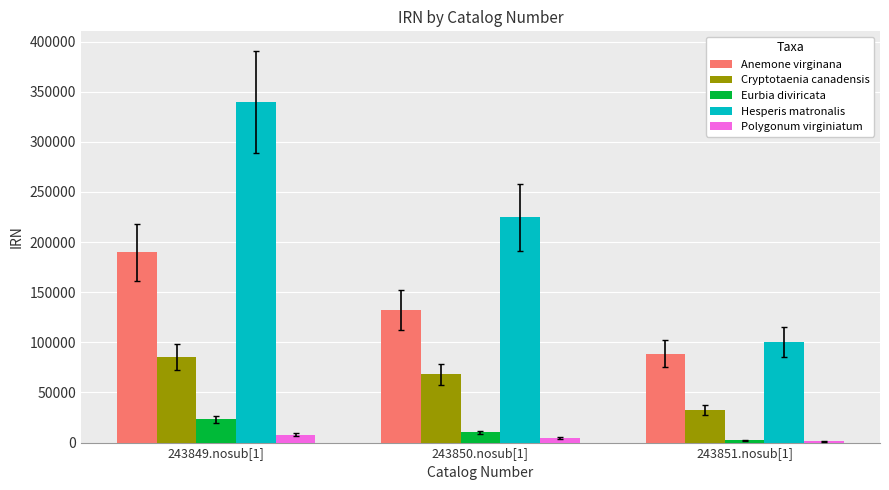

At which label is Hesperis matronalis closest to 219953?

243850.nosub[1]